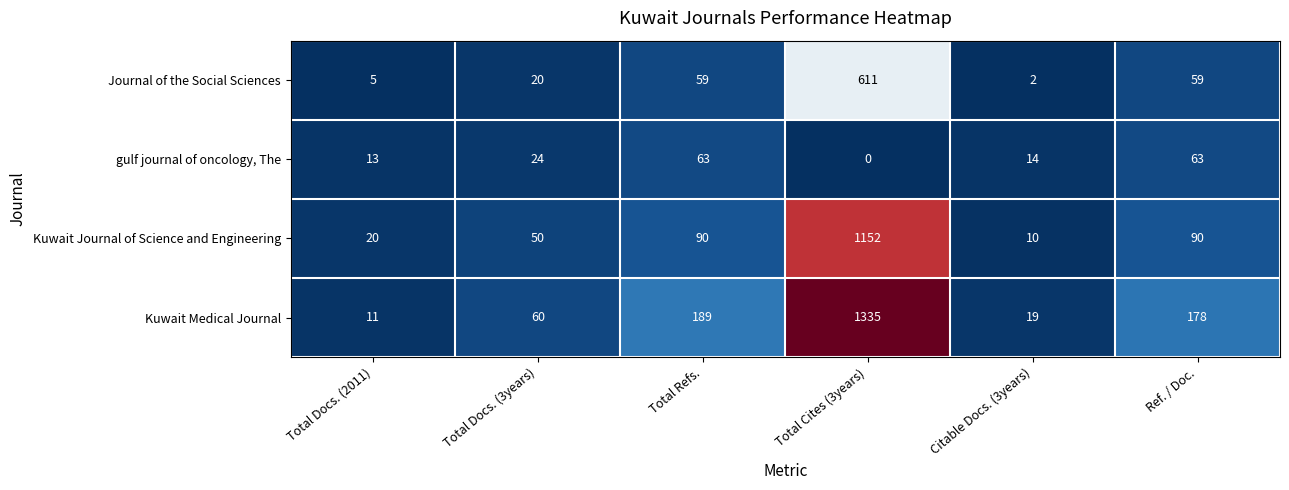

At which label does Kuwait Medical Journal first exceed 178?

Total Refs.